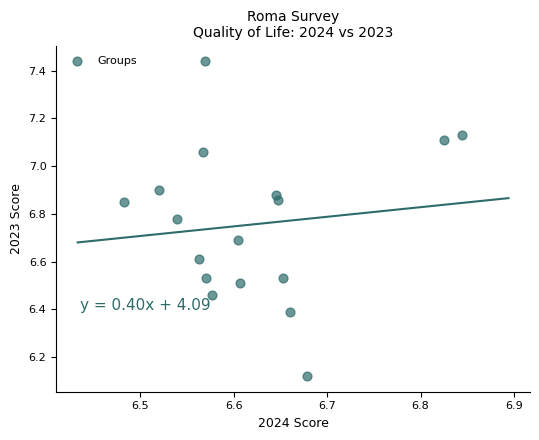

What is the range of X values (max minus min)?

0.4